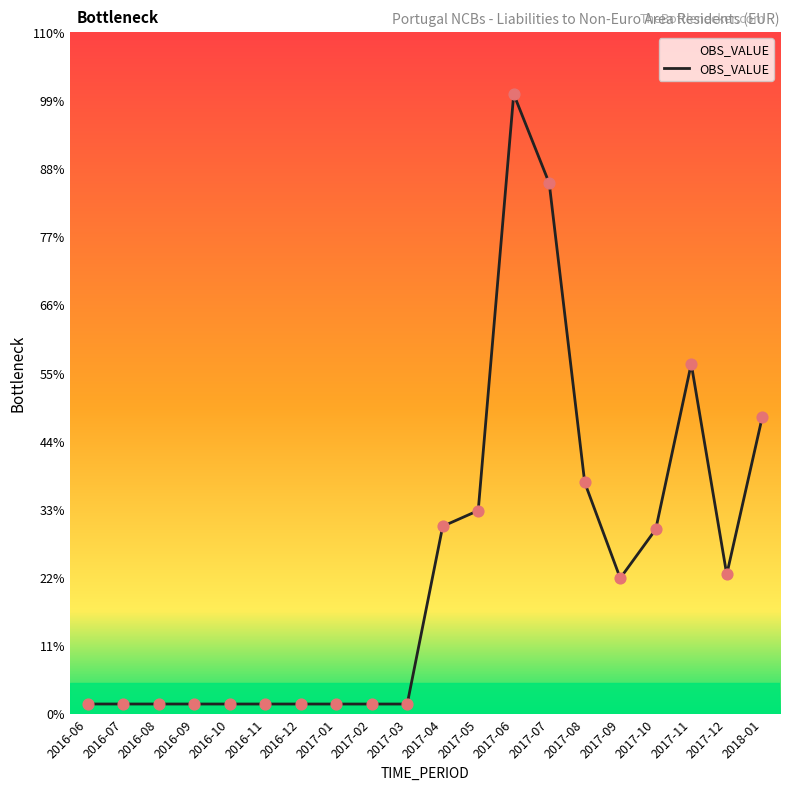

Between 2017-09 and 2016-11, which is larger?

2017-09